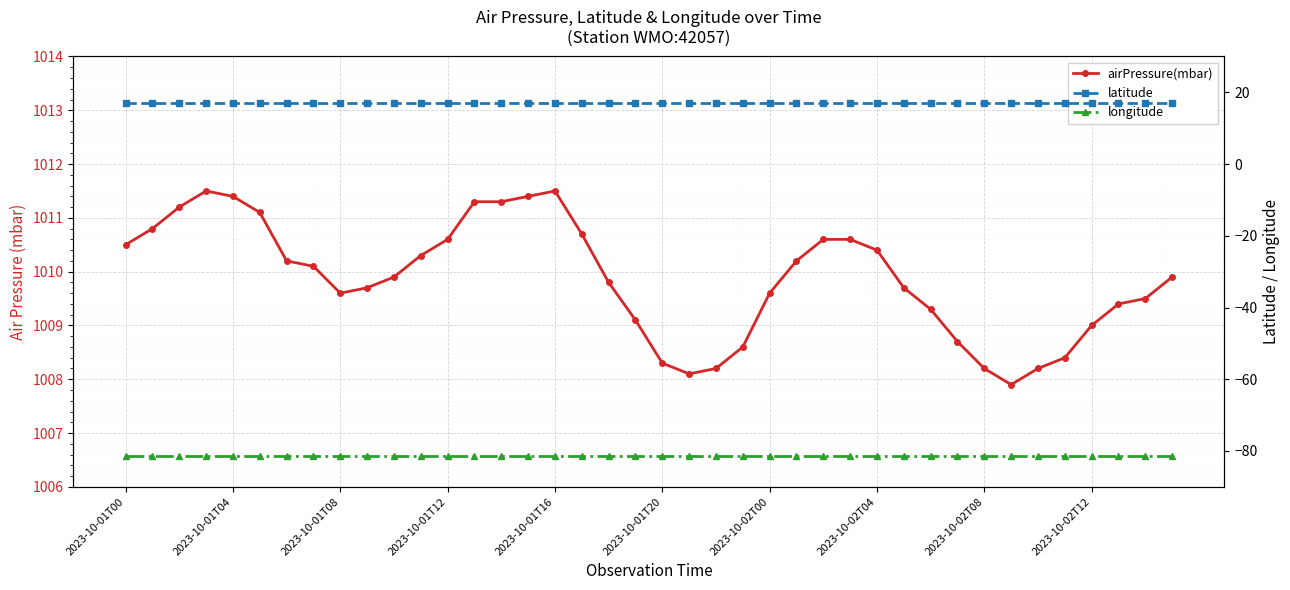

How many lines are shown in the chart?

3